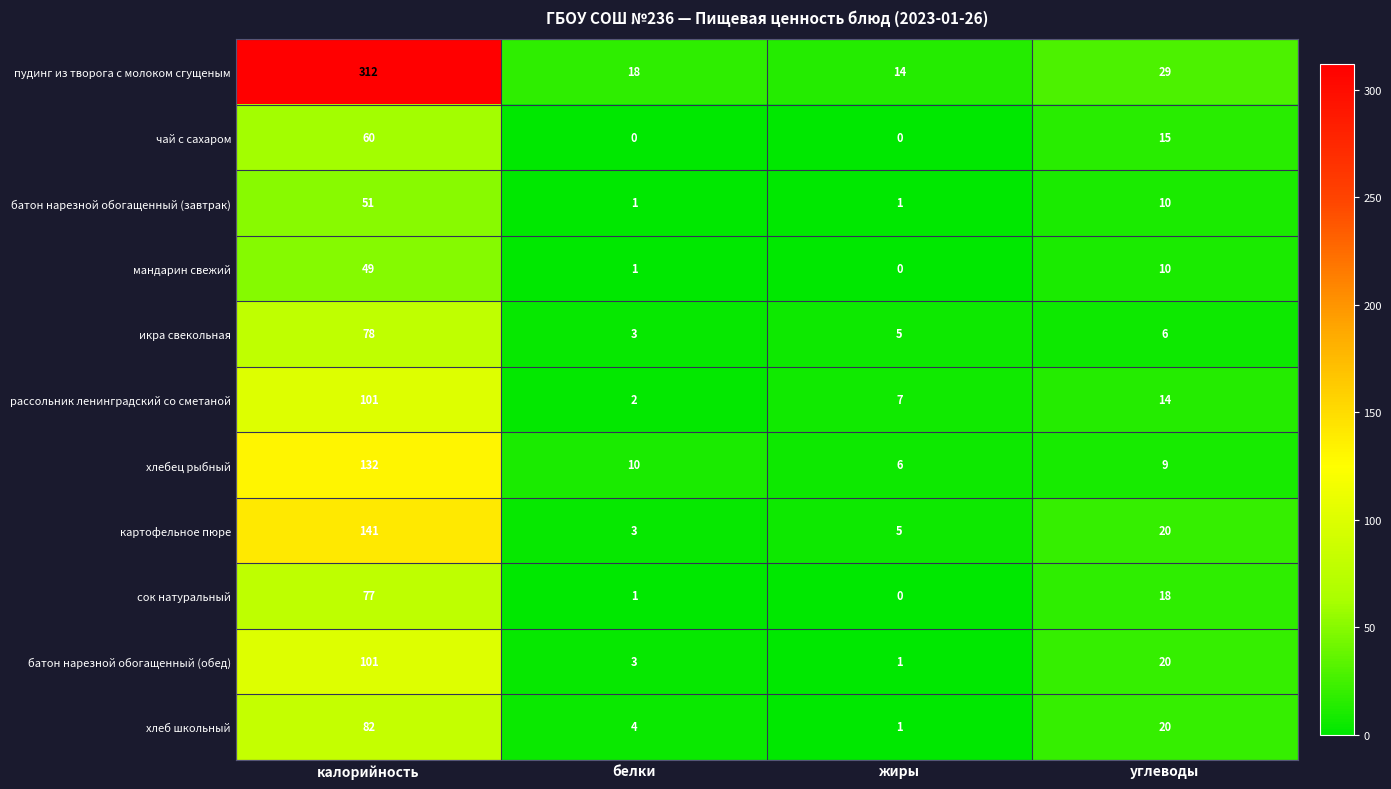

At which label does сок натуральный reach its minimum?

жиры